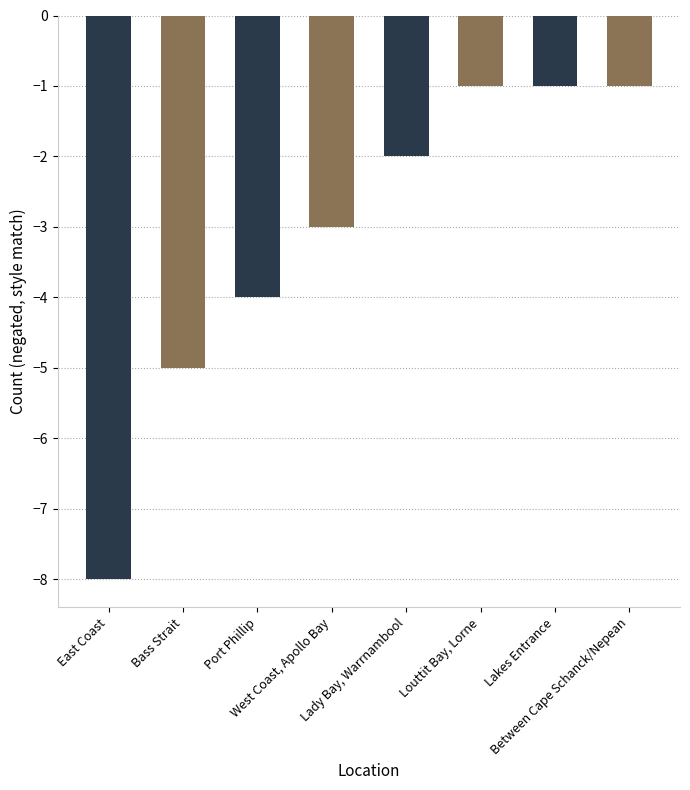

Reading right to left, transcribe all the data shown in this chart.

-1	-1	-1	-2	-3	-4	-5	-8